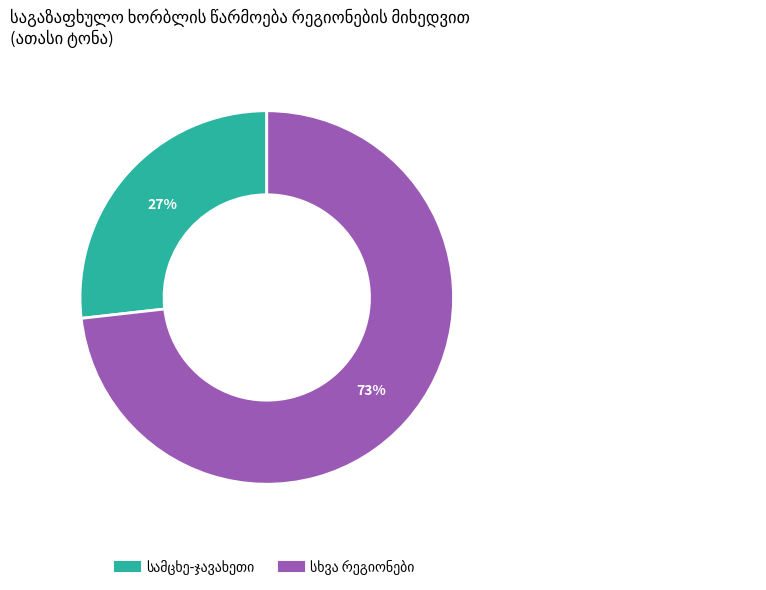

Does any single category account for the majority?

Yes